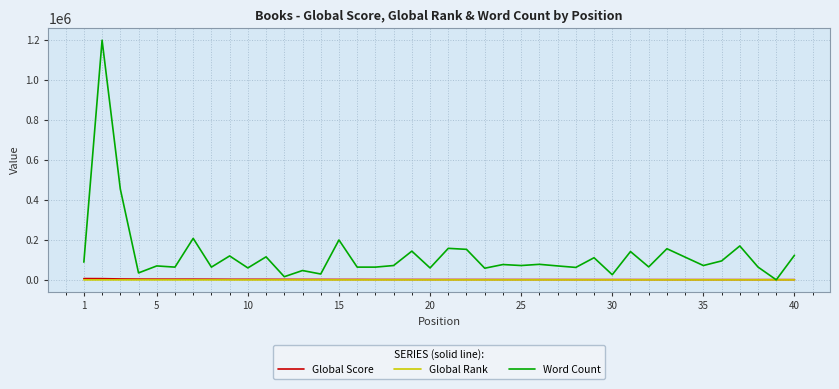

In Word Count, how many points are higher than both neighbors (excluding endpoints)?

15